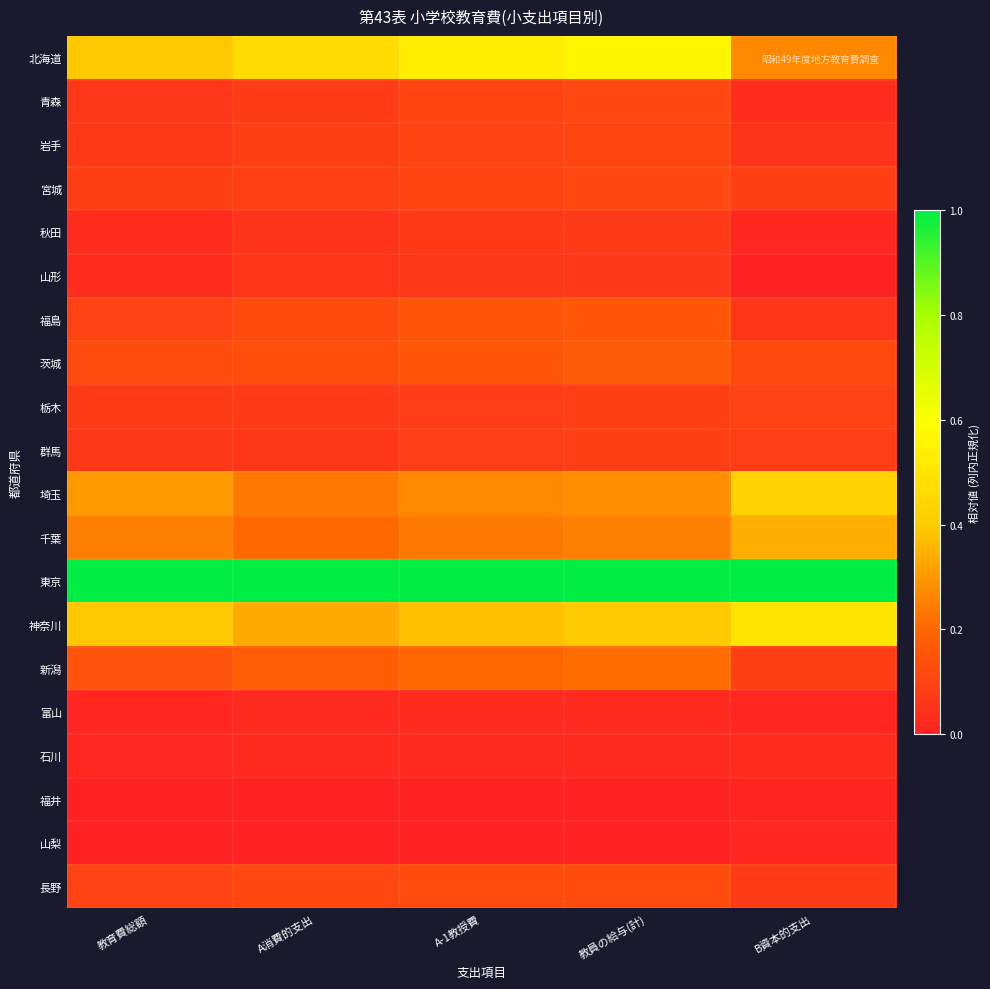

At which category does the chart reach its peak across all series?

教育費総額